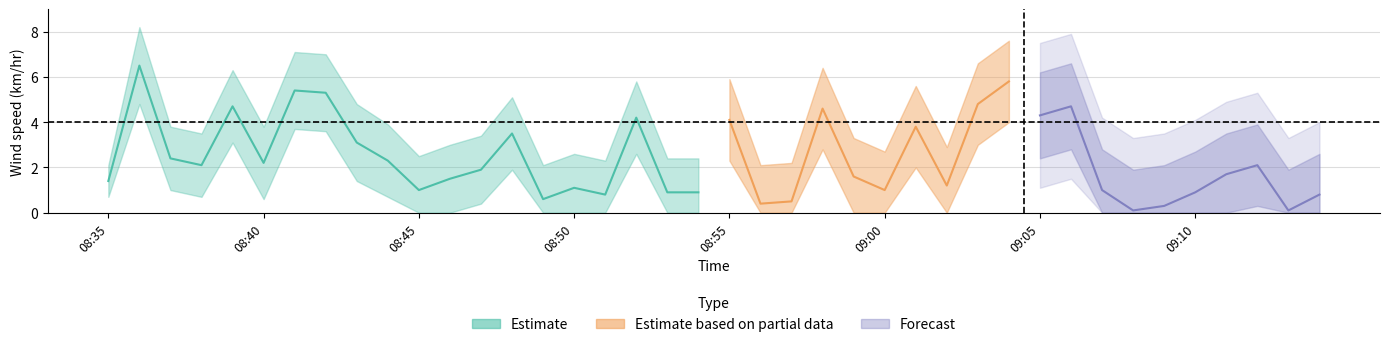

Does the chart have visible grid lines?

Yes